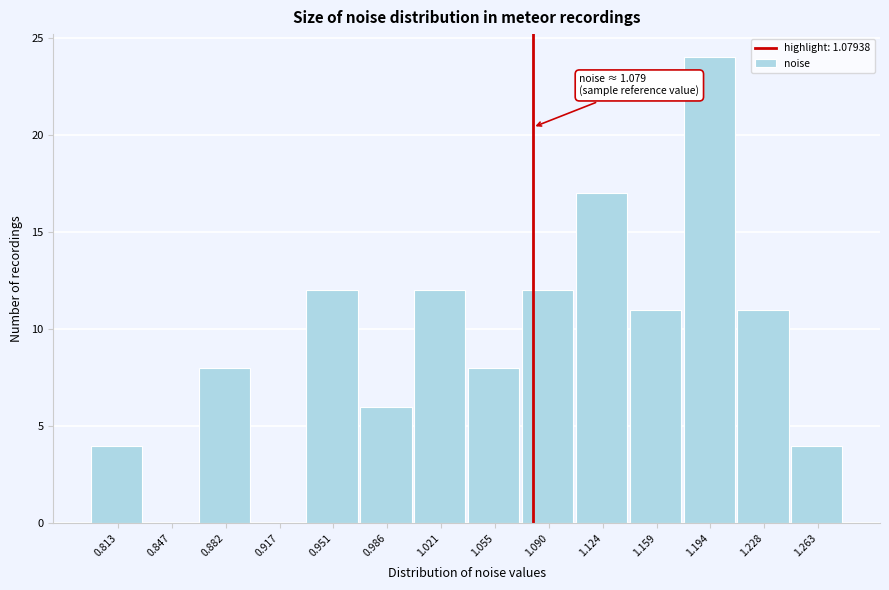

Over which range of the x-axis is the bar tallest?

1.175 to 1.210